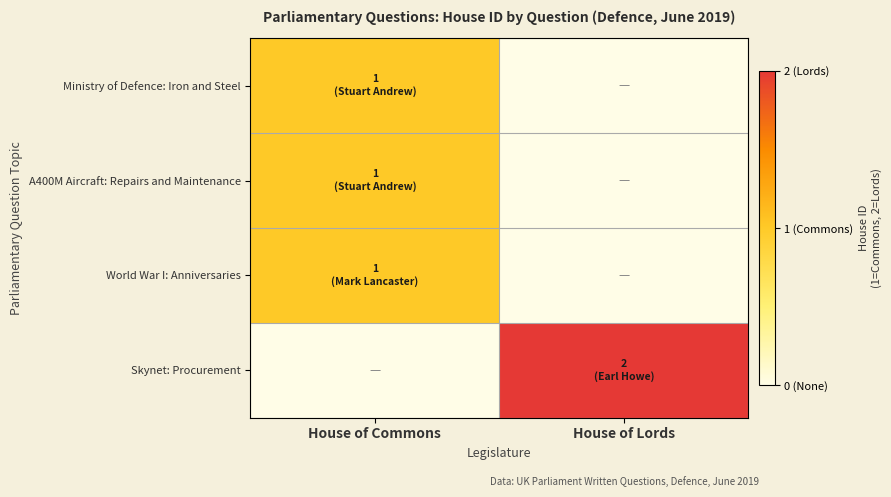

At which category is the sum across all series the highest?

House of Commons